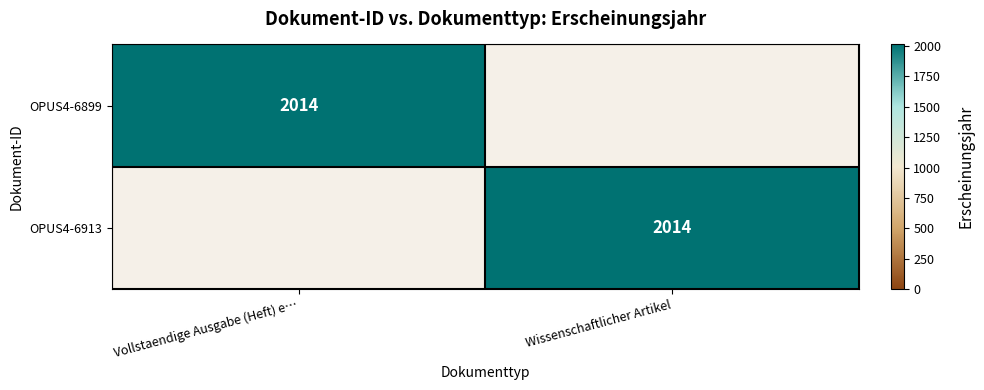

Is it true that OPUS4-6899 equals 2014 at Vollstaendige Ausgabe (Heft) e…?

True